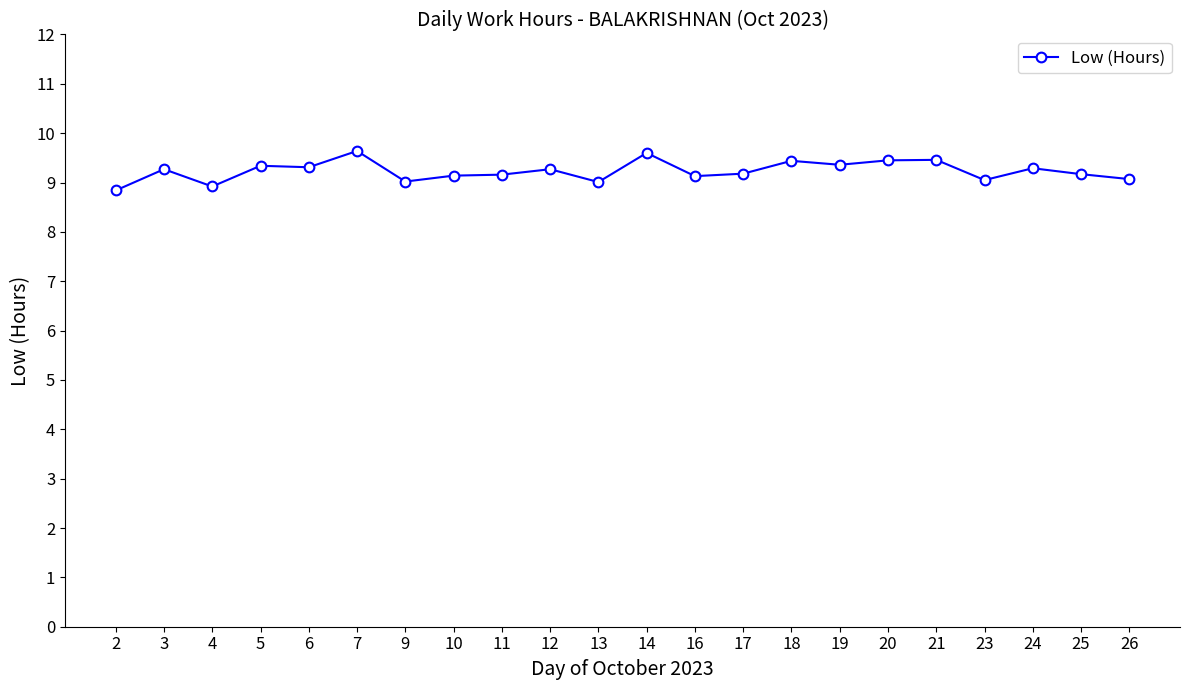

What is the value of the 14th point from the left?

9.2